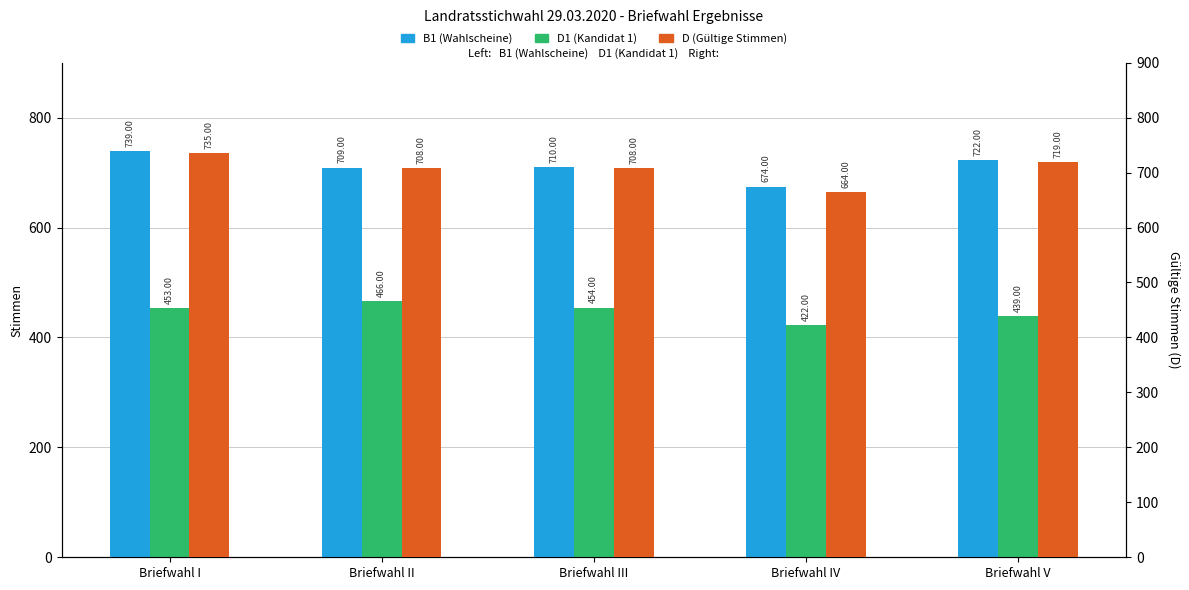

How many groups of bars are there?

5